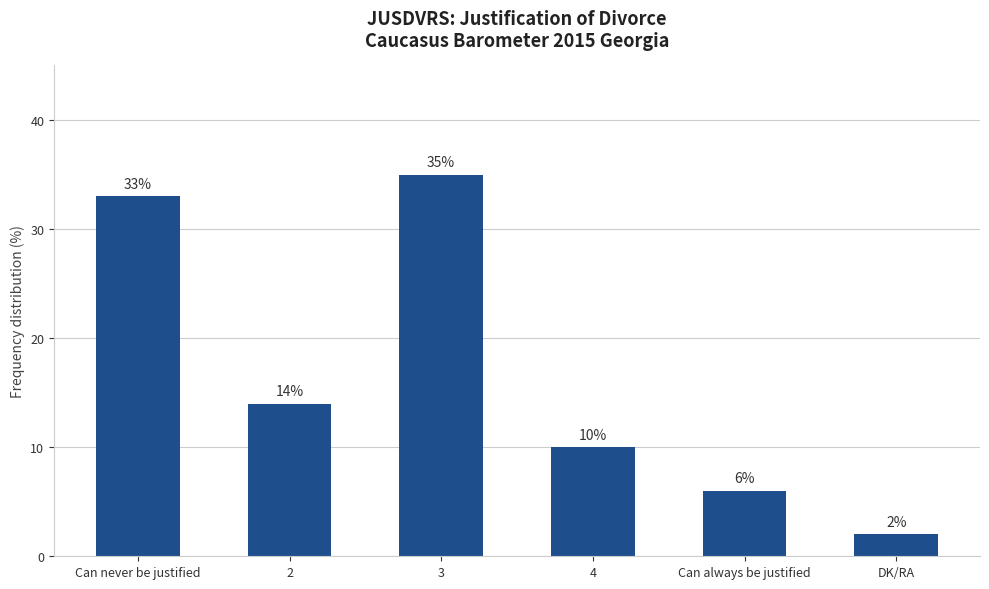

Between Can never be justified and 2, which is larger?

Can never be justified